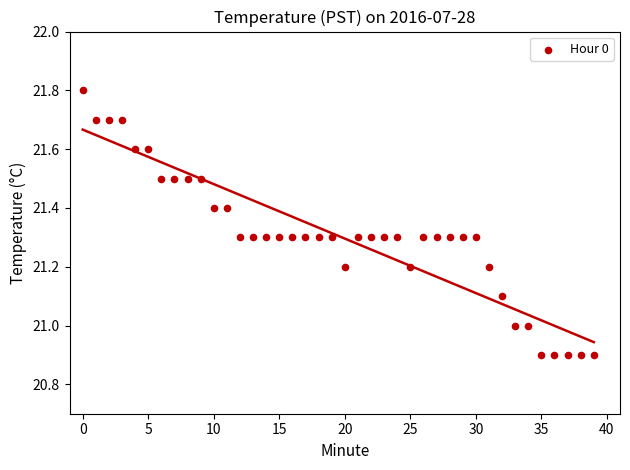

What is the range of Y values (max minus min)?

0.9